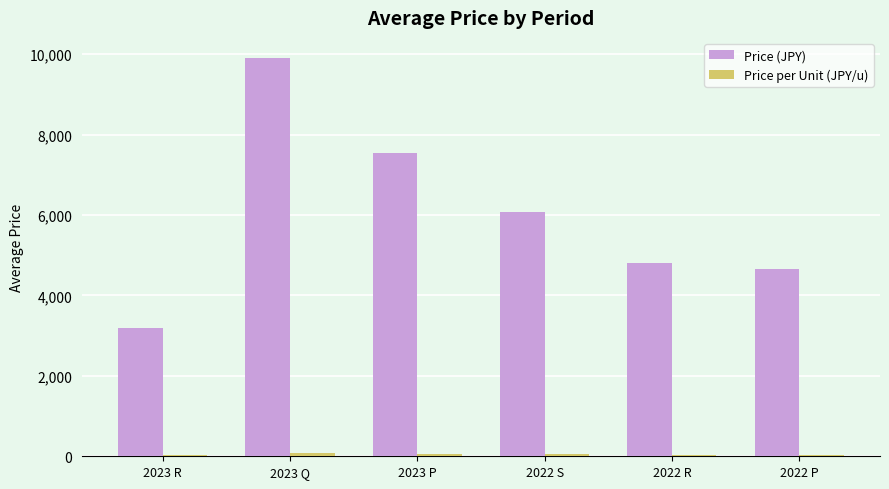

Does the chart contain stacked bars?

No